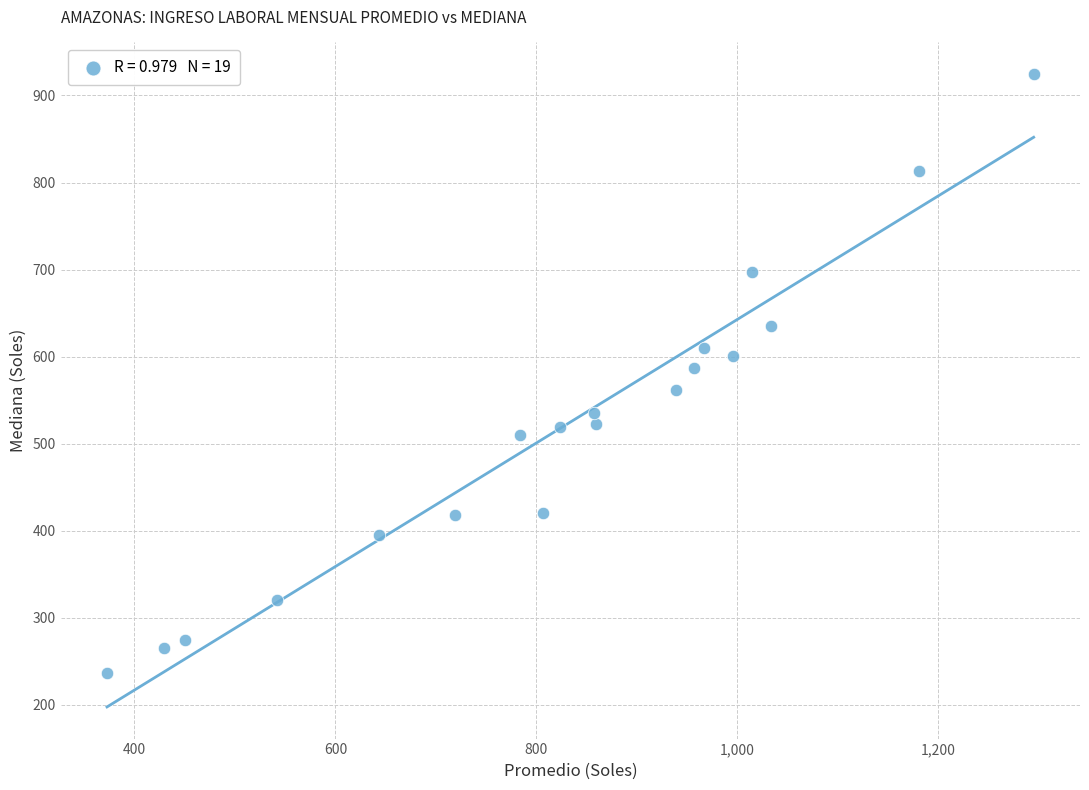

What is the range of X values (max minus min)?

922.0